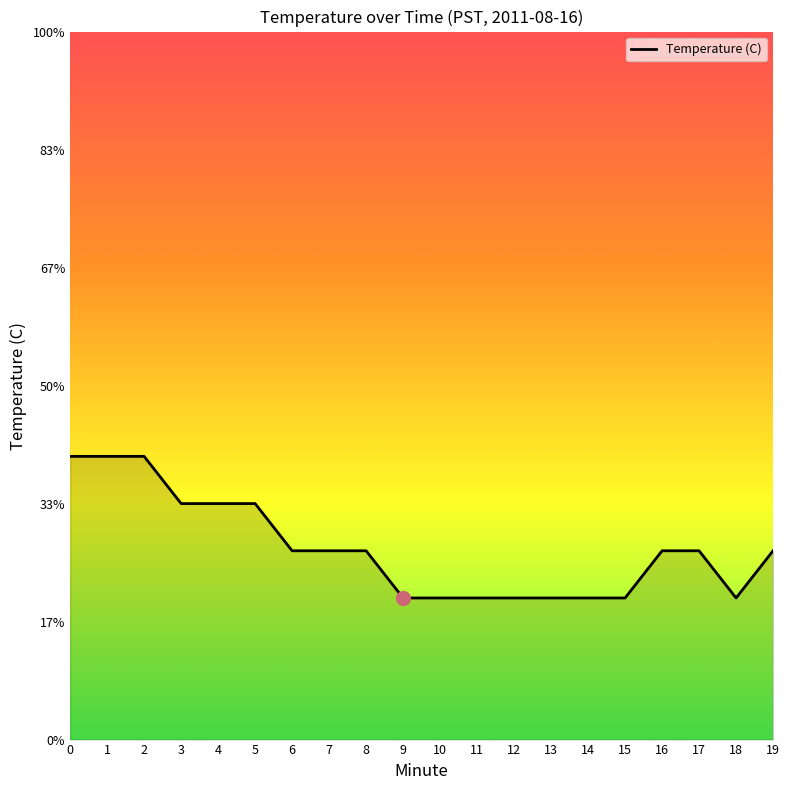

What is the ratio of the value at 18 to the value at 12?

1.0